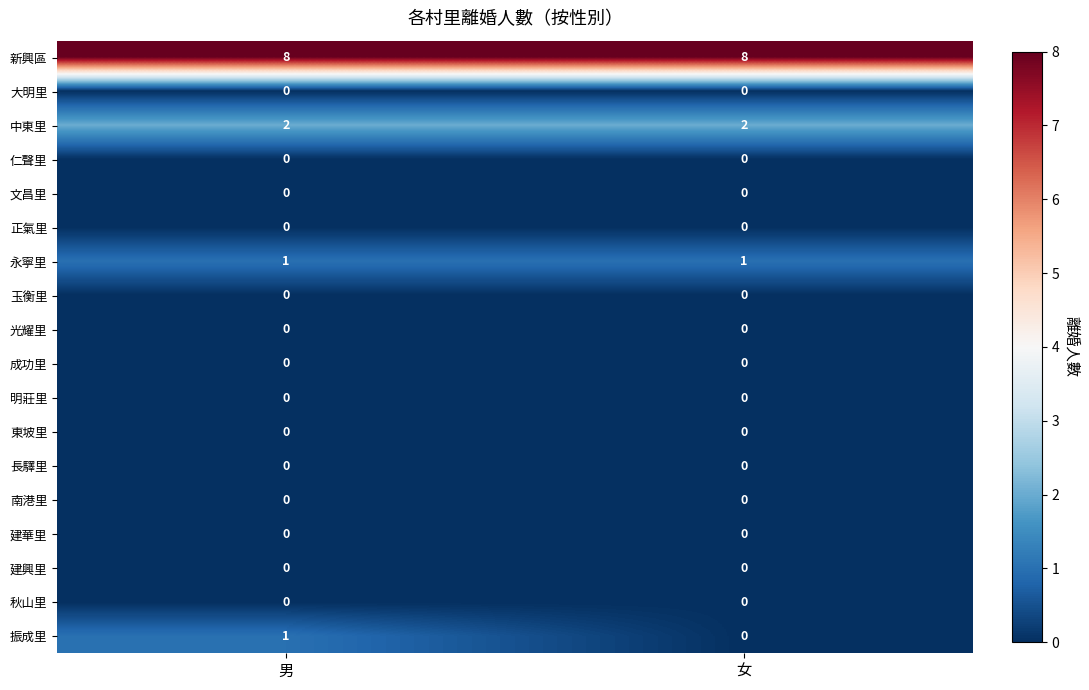

At which category is the sum across all series the highest?

男